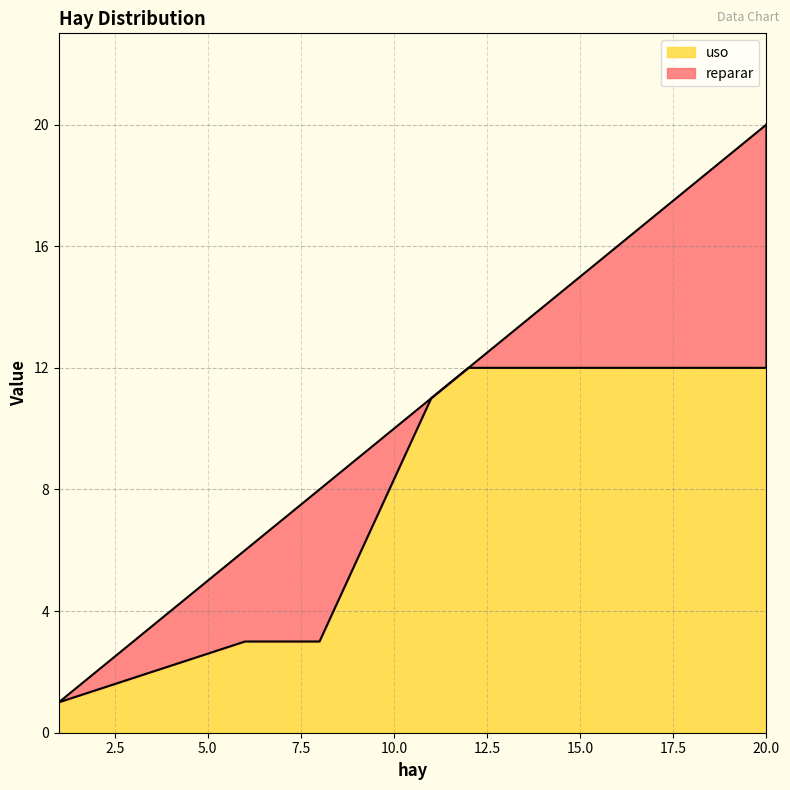

Between 8 and 11, which series saw the biggest shift?

uso